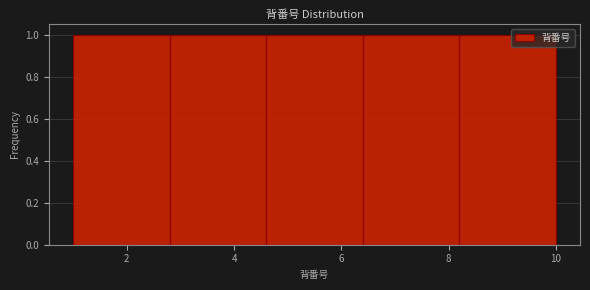

Reading left to right, list every bar in this chart as the range it spans on the x-axis followed by its height. The values are not printed on the chart, so give them approximately, as read against the axis.

1.0 to 2.8: 1
2.8 to 4.6: 1
4.6 to 6.4: 1
6.4 to 8.2: 1
8.2 to 10.0: 1